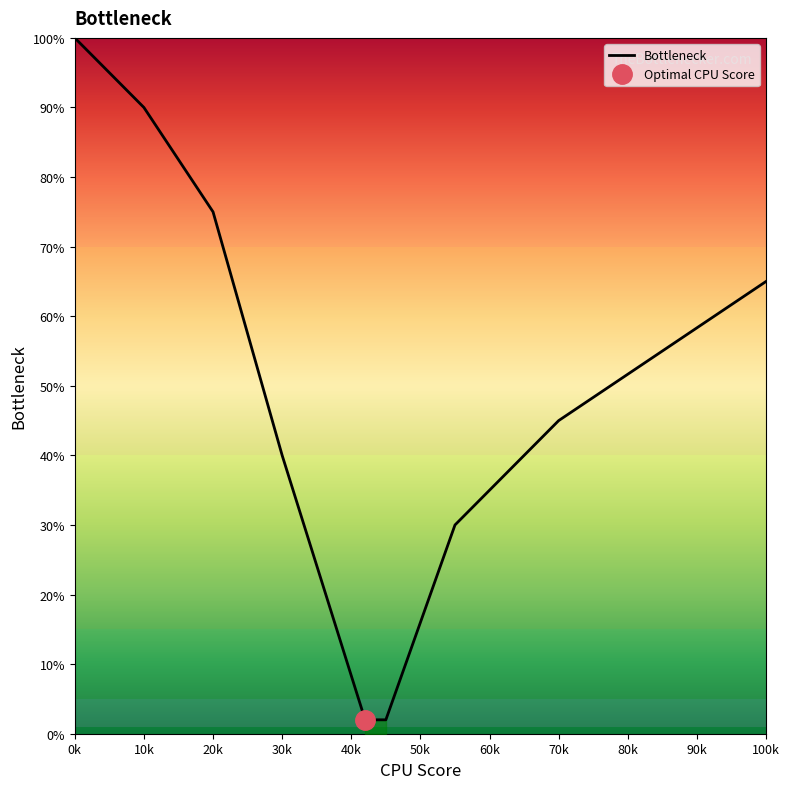

True or false: the data has more than 2 interior local peaks.

False